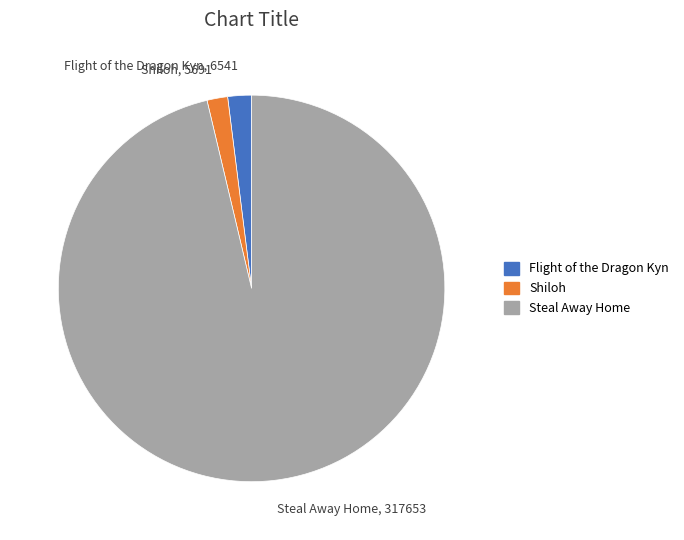

Is it true that Steal Away Home is 96% of the pie?

True